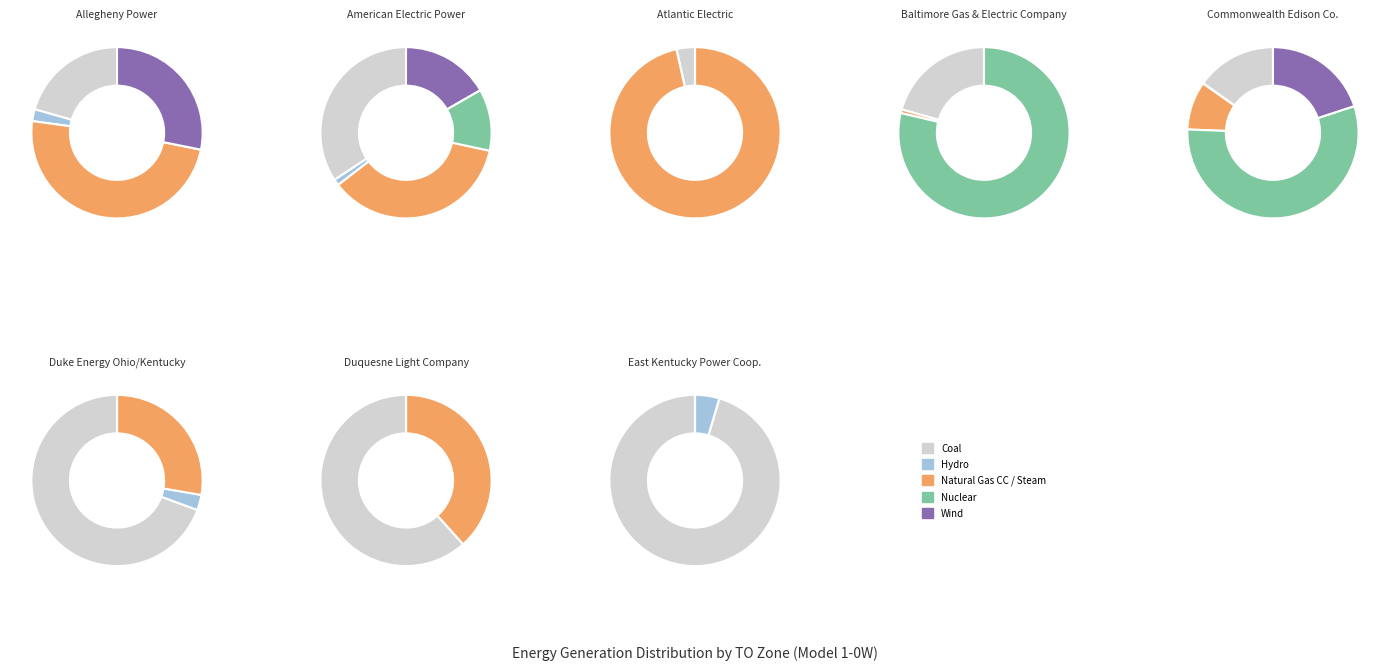

Between Baltimore Gas & Electric Company and Allegheny Power, which is larger?

Allegheny Power